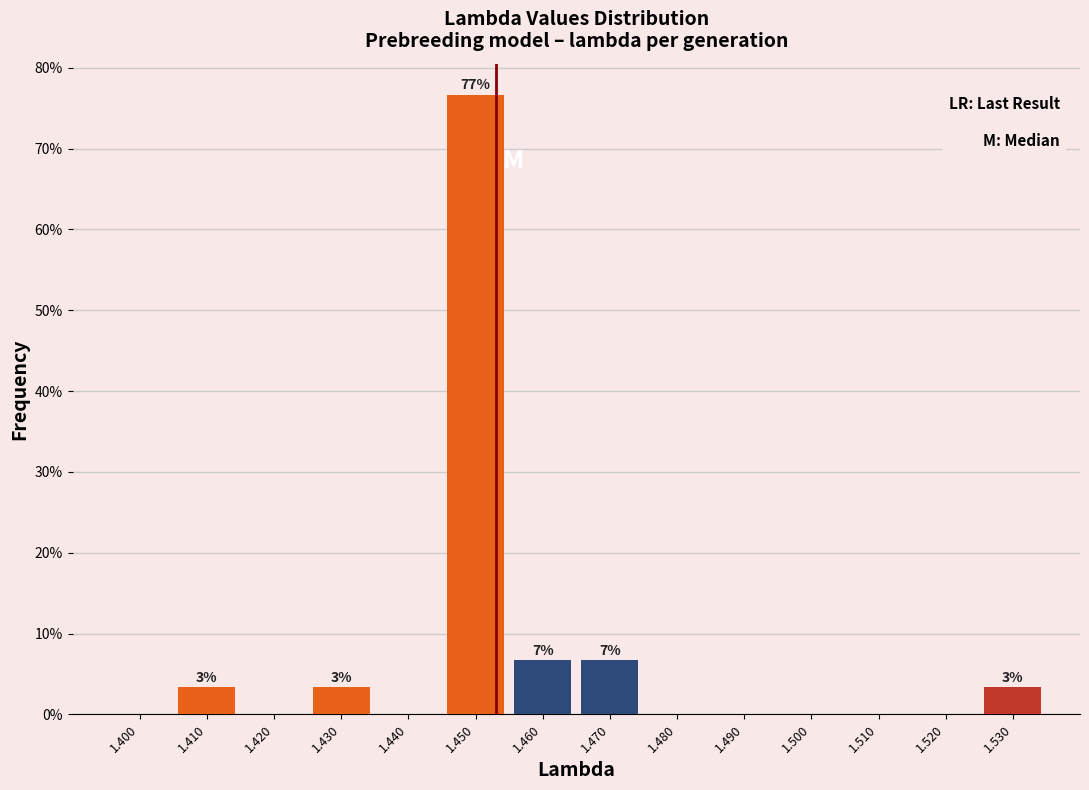

Reading left to right, transcribe all the data shown in this chart.

1.400=0.0	1.410=3.3	1.420=0.0	1.430=3.3	1.440=0.0	1.450=76.7	1.460=6.7	1.470=6.7	1.480=0.0	1.490=0.0	1.500=0.0	1.510=0.0	1.520=0.0	1.530=3.3